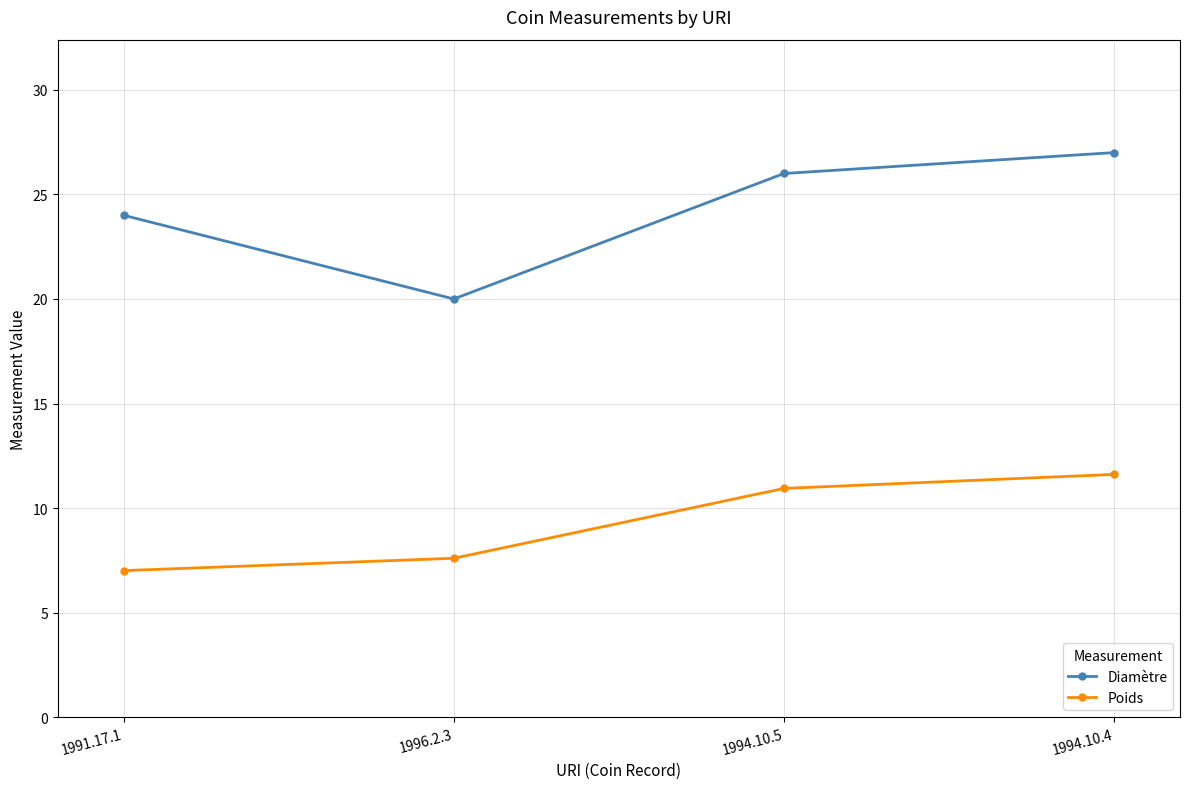

True or false: Diamètre and Poids cross at least once.

False